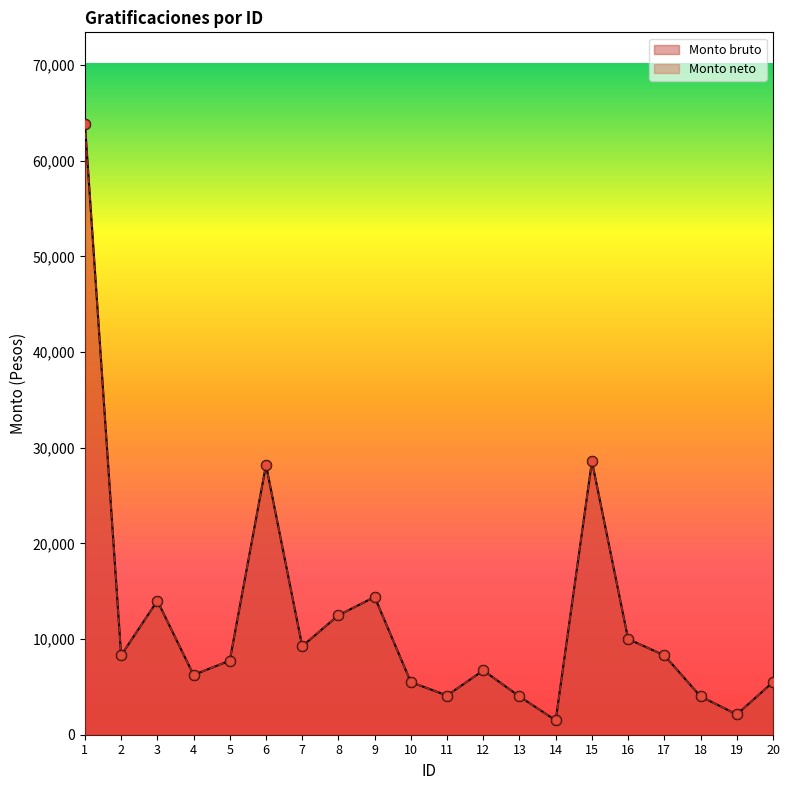

At which category is the sum across all series the highest?

1